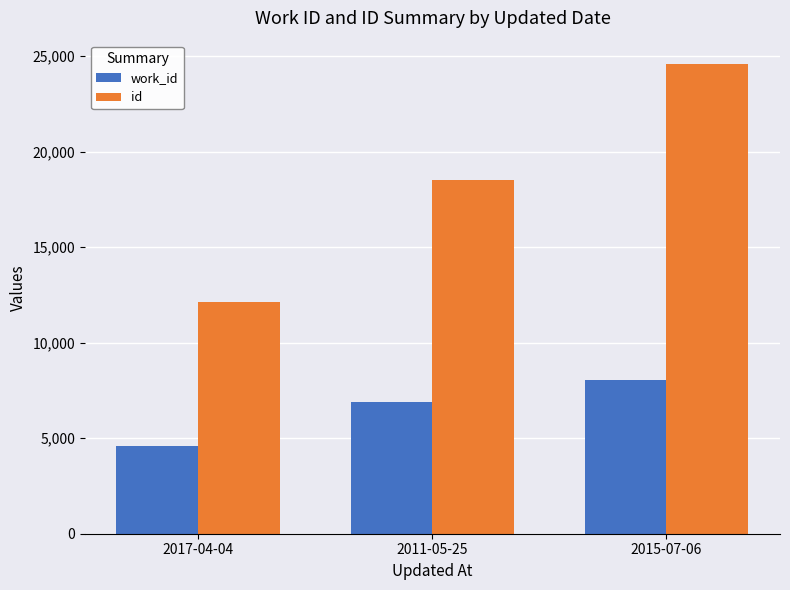

At which category is the sum across all series the highest?

2015-07-06